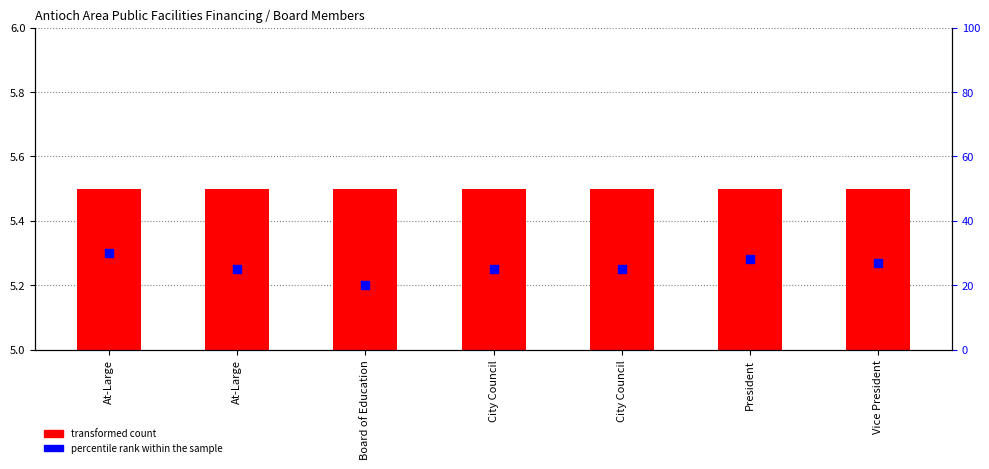

Which series has the largest Y range (max minus min)?

percentile rank within the sample